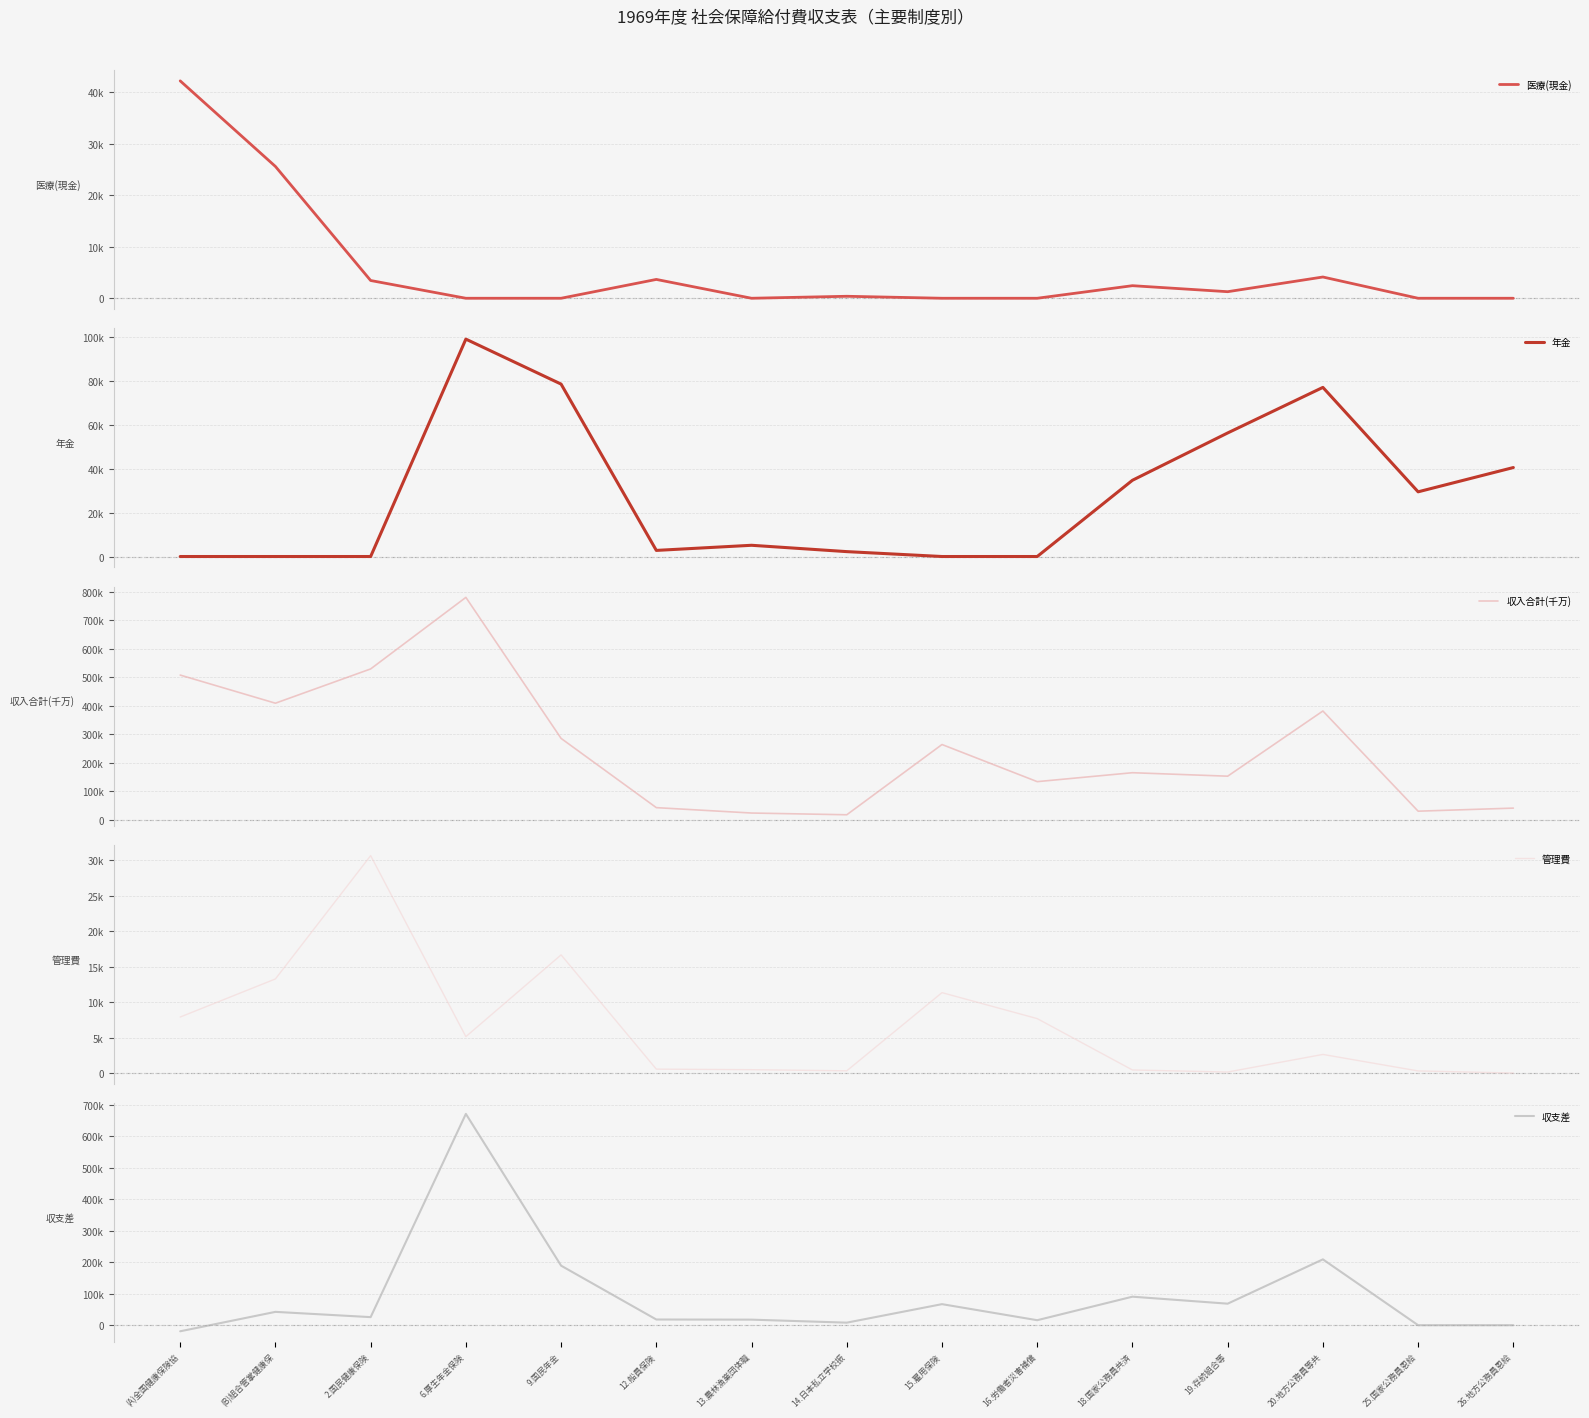

How many lines are shown in the chart?

5